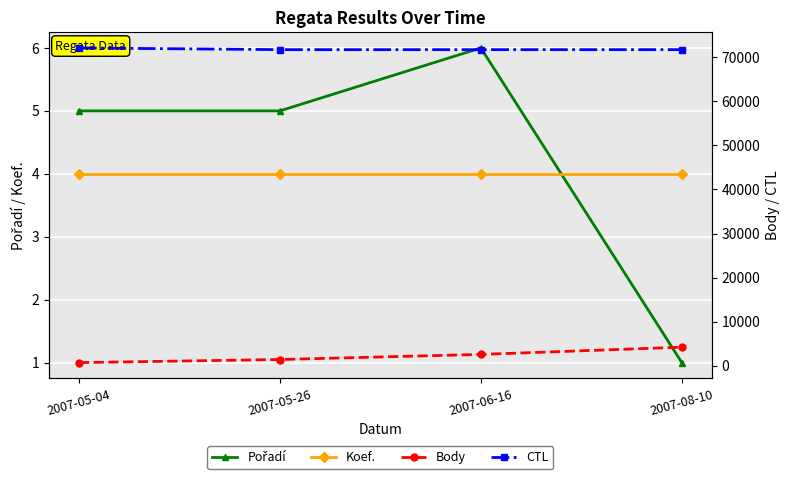

What is the sum of all Koef. values?

16